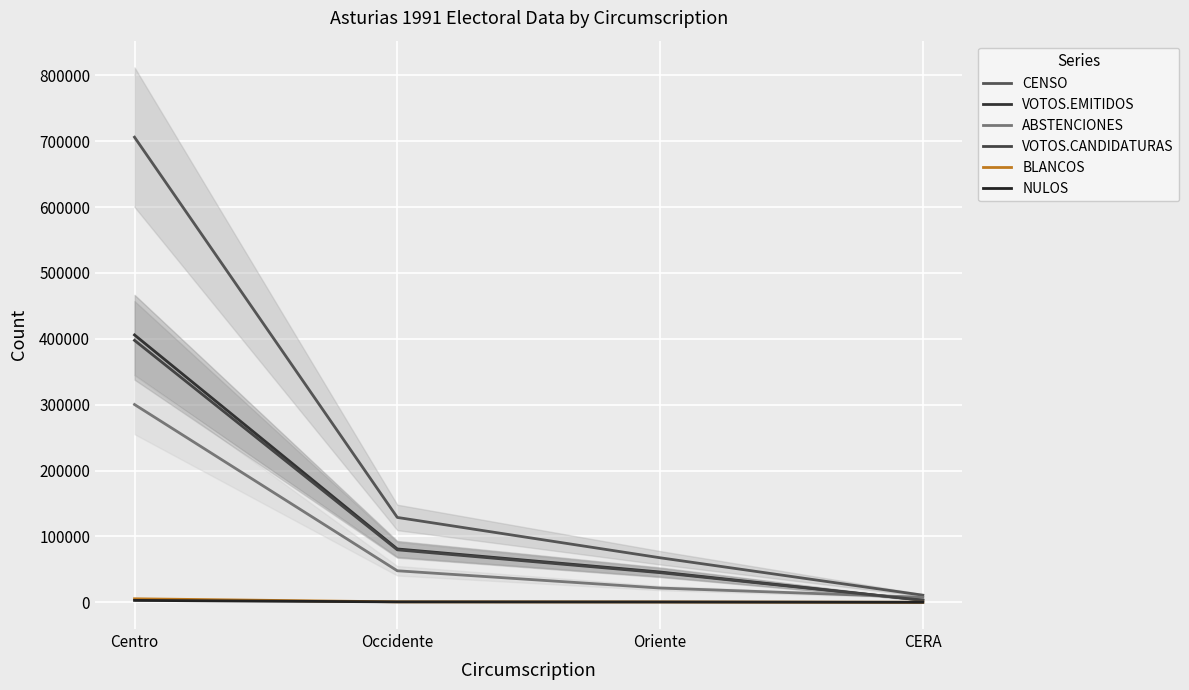

List the series in order of their peak value, lowest first.

NULOS, BLANCOS, ABSTENCIONES, VOTOS.CANDIDATURAS, VOTOS.EMITIDOS, CENSO